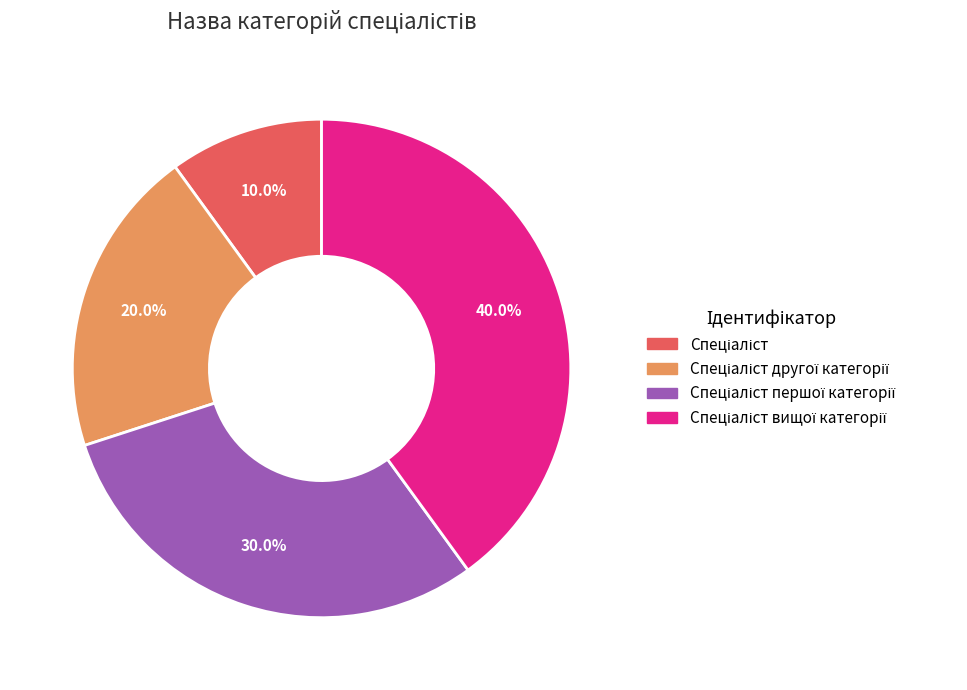

Is there any slice that represents more than half of the pie?

No